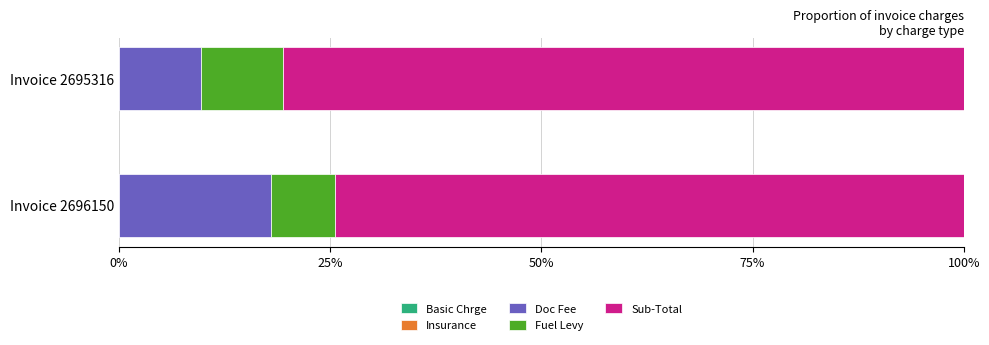

What is the total value across all series at Invoice 2696150?

100.0